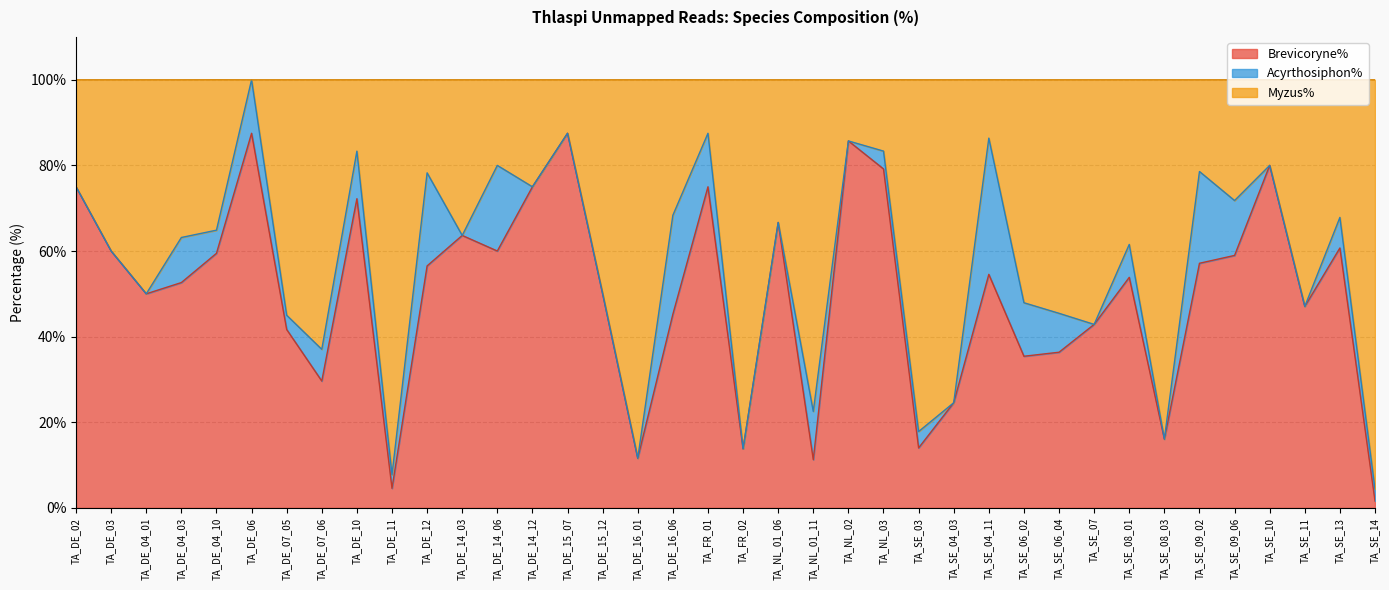

At which label does Brevicoryne% reach its minimum?

TA_SE_14